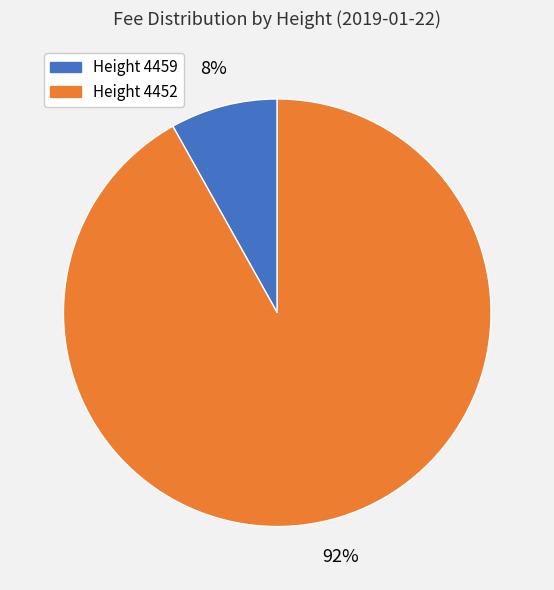

To the nearest percent, what is the difference between the largest and smallest slice percentages?

84%